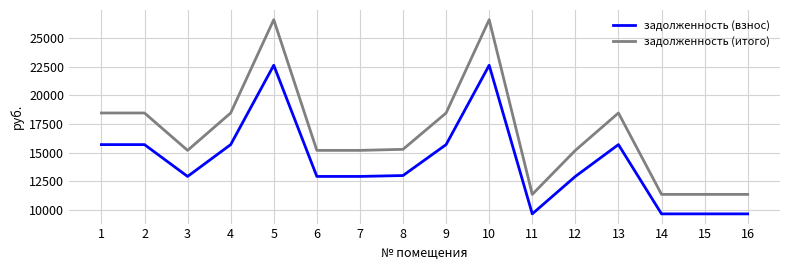

Reading right to left, extract all data points from this chart.

задолженность (взнос): 9678.0	9678.0	9678.0	15707.0	12937.2	9678.0	22615.2	15707.0	13015.2	12937.2	12937.2	22615.2	15707.0	12937.2	15707.0	15707.0
задолженность (итого): 11374.5	11374.5	11374.5	18460.4	15205.1	11374.5	26579.6	18460.4	15296.7	15205.1	15205.1	26579.6	18460.4	15205.1	18460.4	18460.4